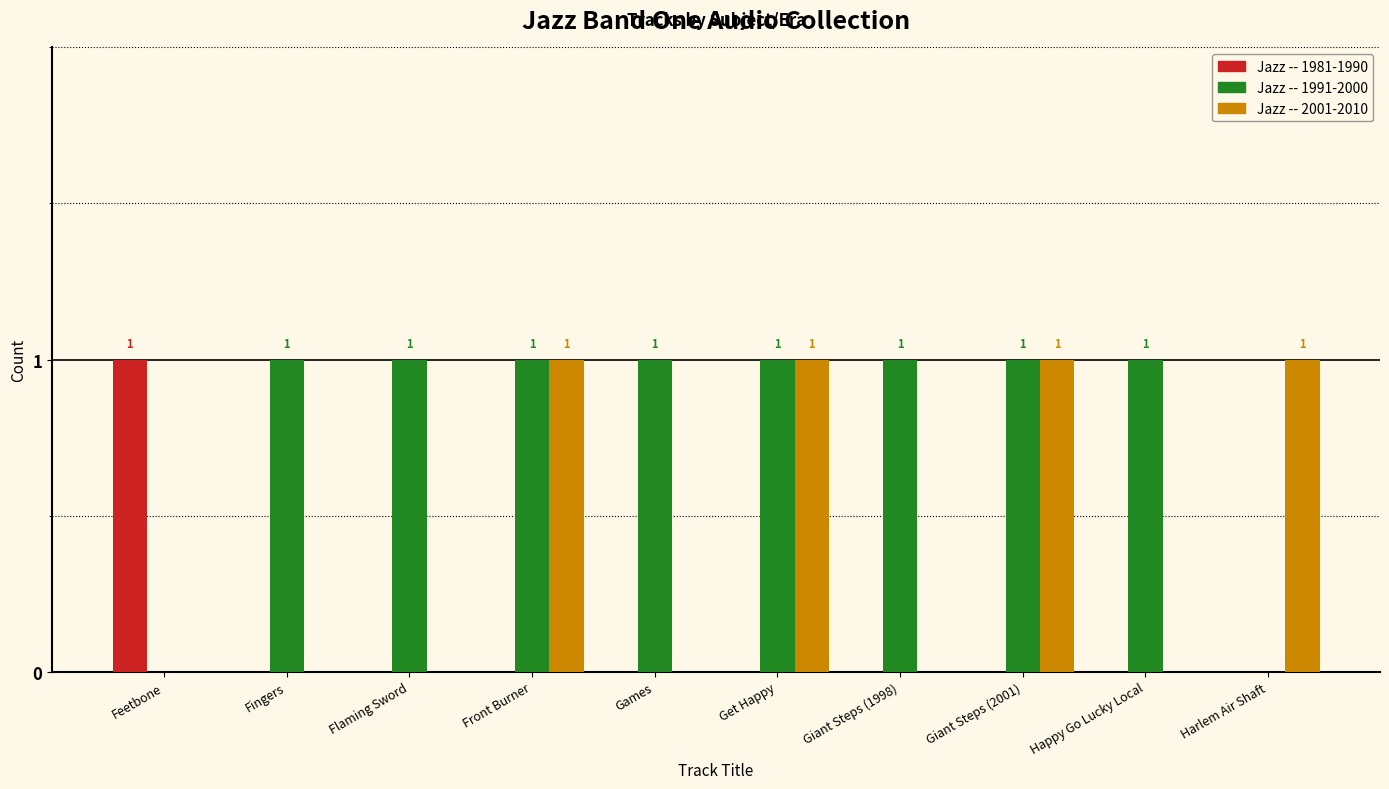

Reading right to left, transcribe all the data shown in this chart.

Jazz -- 1981-1990: Harlem Air Shaft=0	Happy Go Lucky Local=0	Giant Steps (2001)=0	Giant Steps (1998)=0	Get Happy=0	Games=0	Front Burner=0	Flaming Sword=0	Fingers=0	Feetbone=1
Jazz -- 1991-2000: Harlem Air Shaft=0	Happy Go Lucky Local=1	Giant Steps (2001)=1	Giant Steps (1998)=1	Get Happy=1	Games=1	Front Burner=1	Flaming Sword=1	Fingers=1	Feetbone=0
Jazz -- 2001-2010: Harlem Air Shaft=1	Happy Go Lucky Local=0	Giant Steps (2001)=1	Giant Steps (1998)=0	Get Happy=1	Games=0	Front Burner=1	Flaming Sword=0	Fingers=0	Feetbone=0